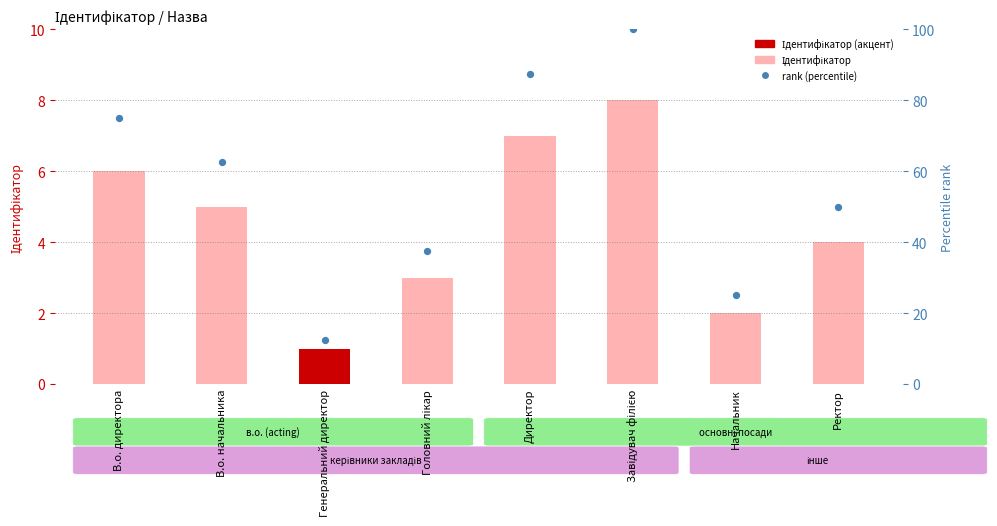

Which series contains the highest Y value?

rank (percentile)